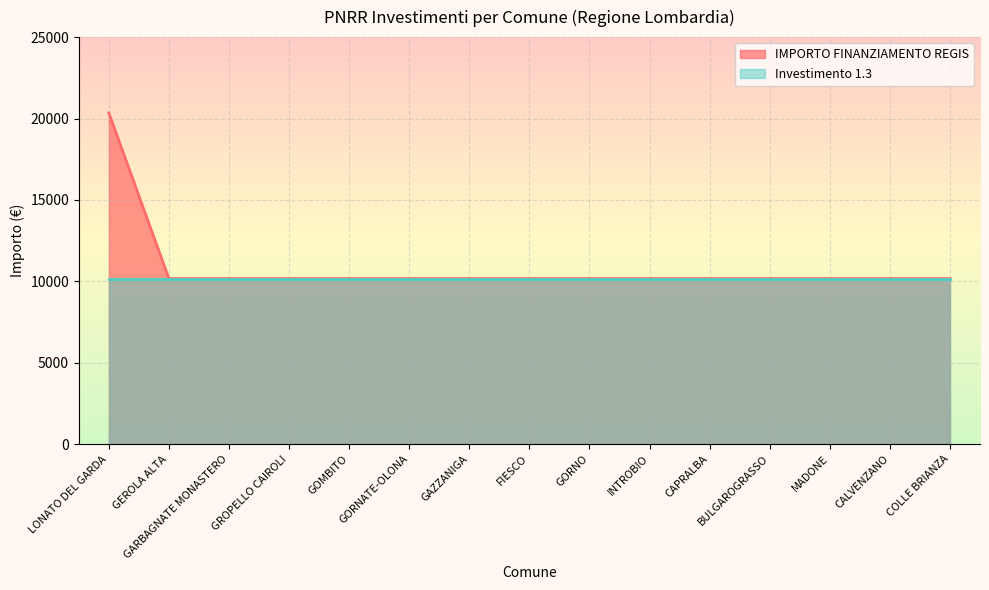

What is the sum of all values?

162752